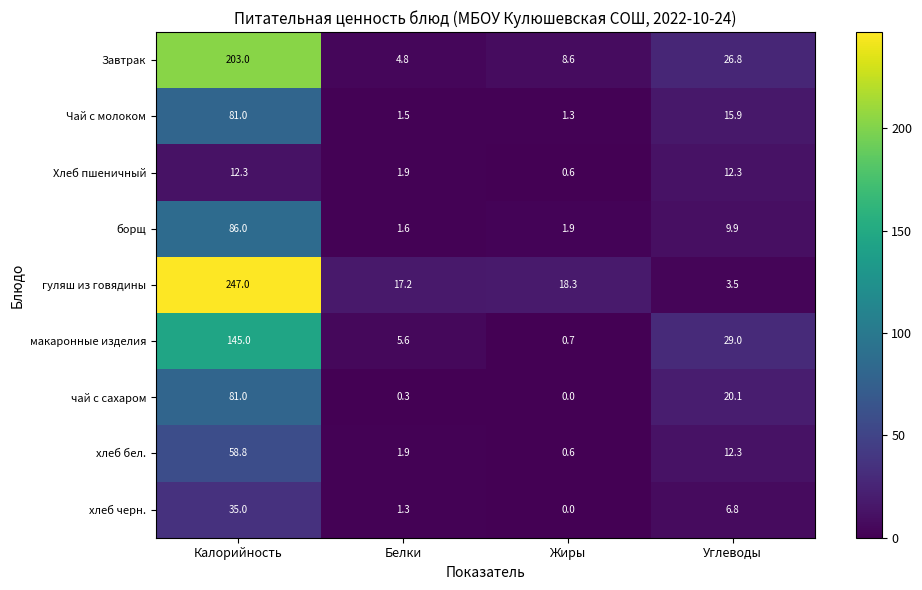

How many data points does each series have?

4